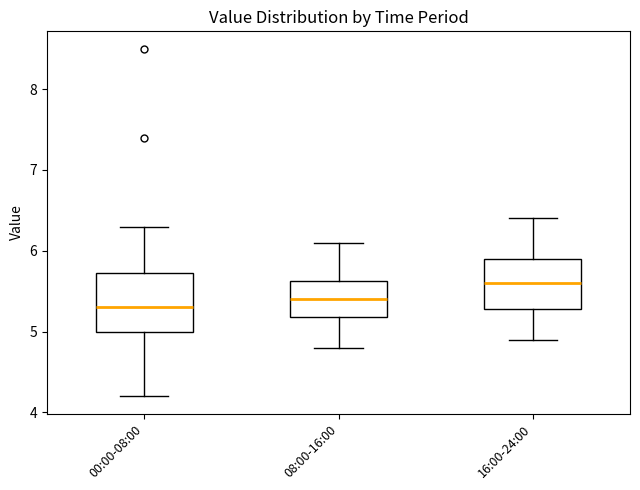

Which box has the highest median line?

16:00-24:00